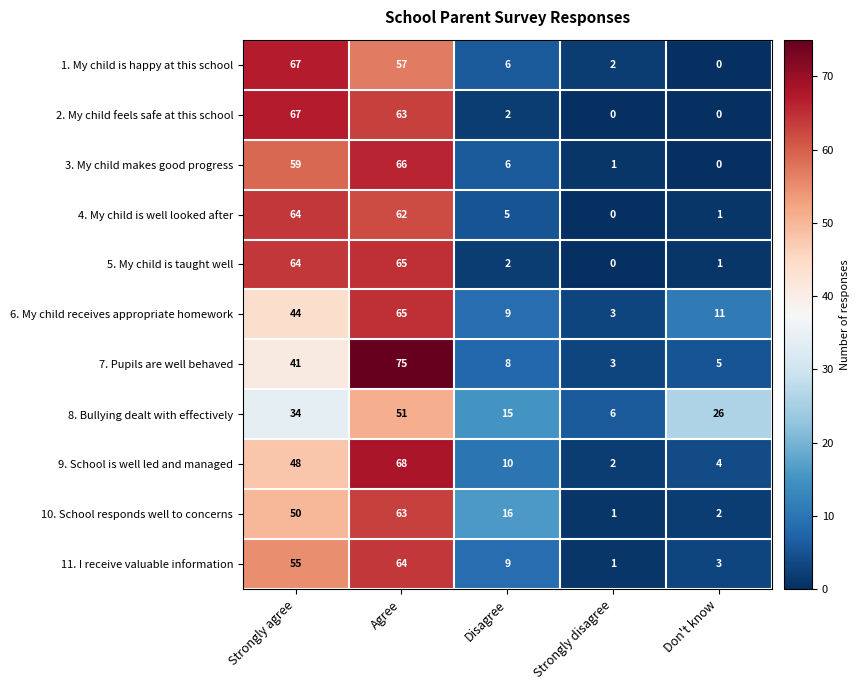

What is the highest value of the 9. School is well led and managed series?

68